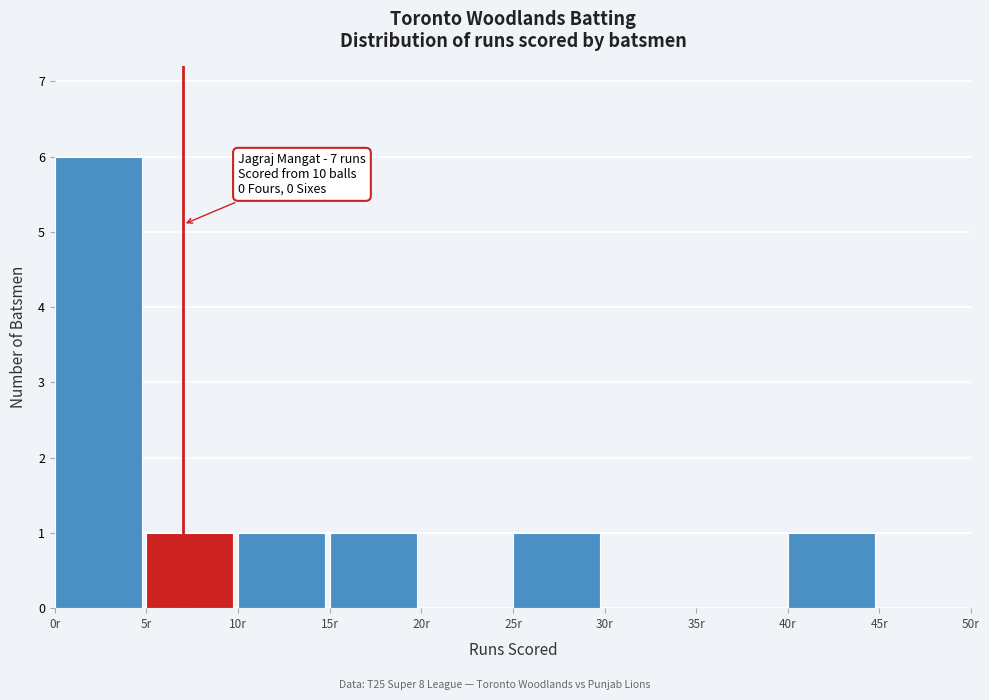

Over which range of the x-axis is the bar tallest?

0 to 5